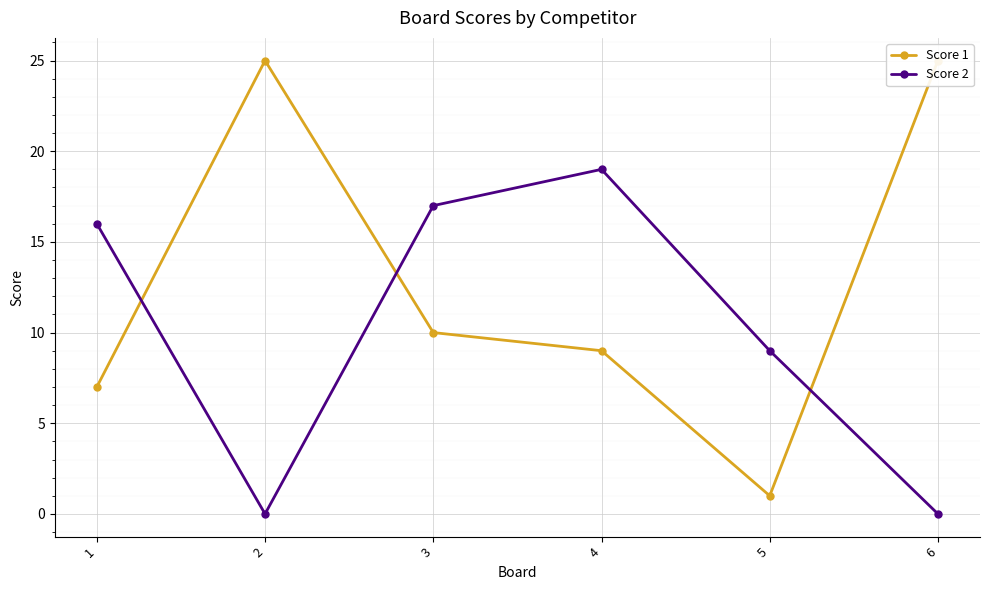

What is the average value of the Score 1 series?

13